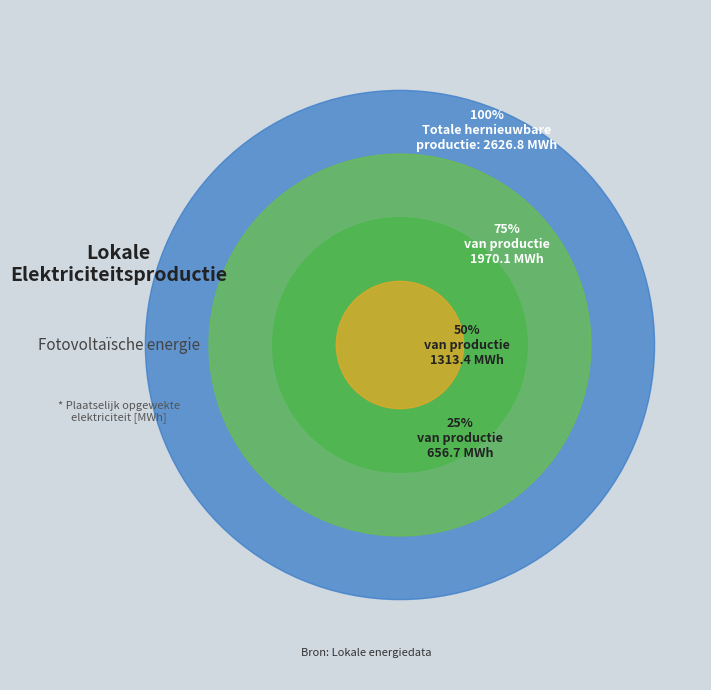

Is there a majority slice in this chart?

Yes